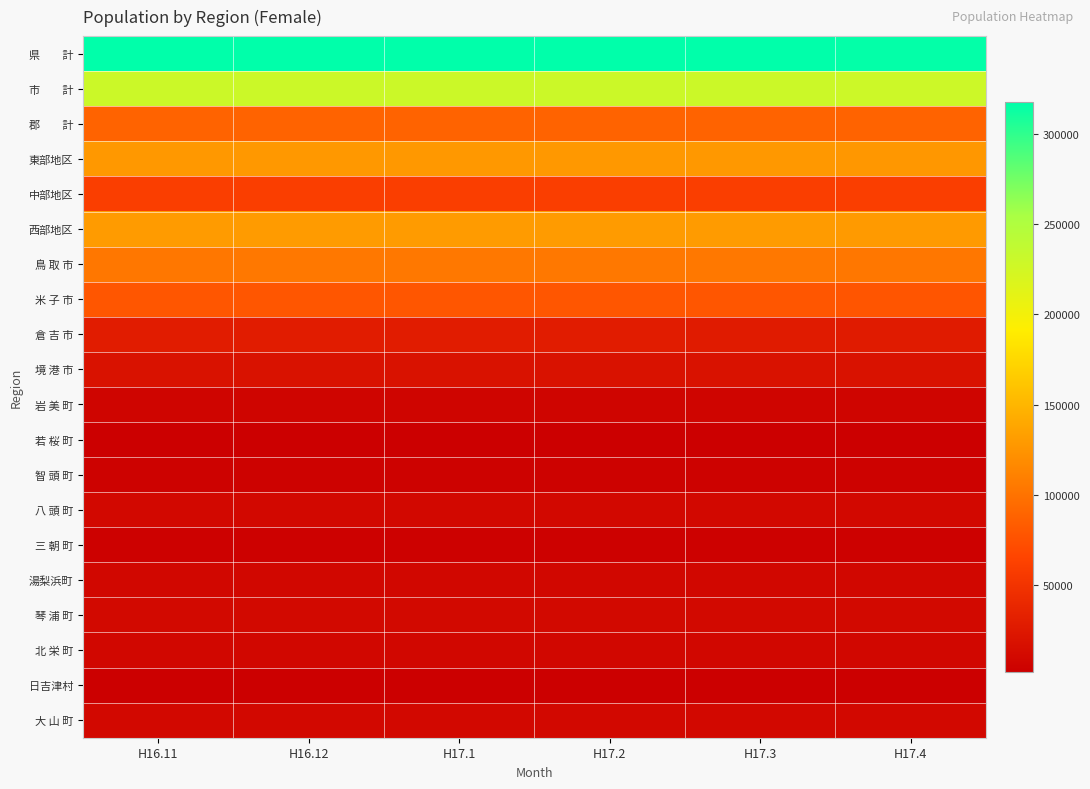

At how many categories does at least one series exceed 134651?

6